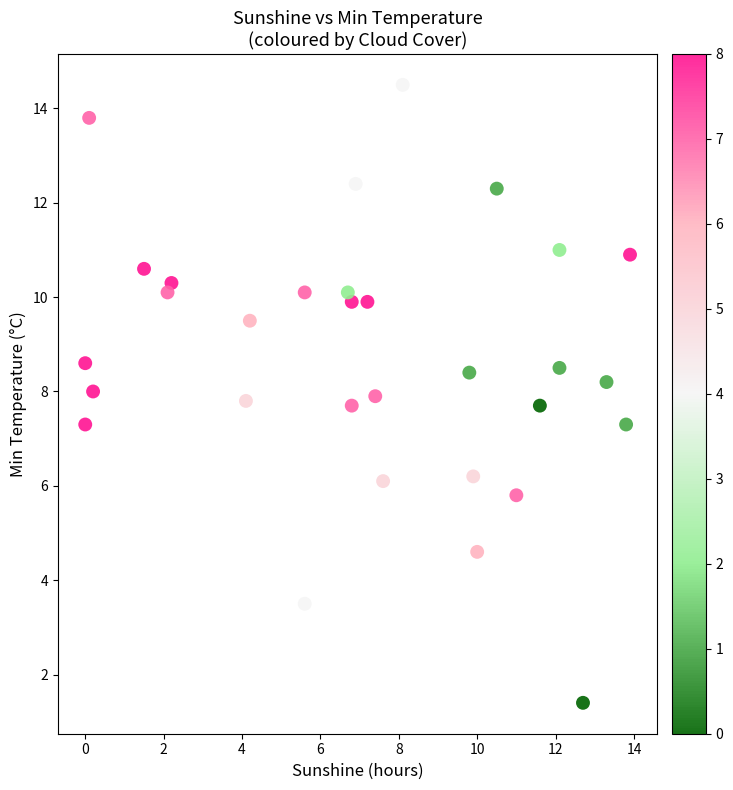

What is the range of X values (max minus min)?

13.9